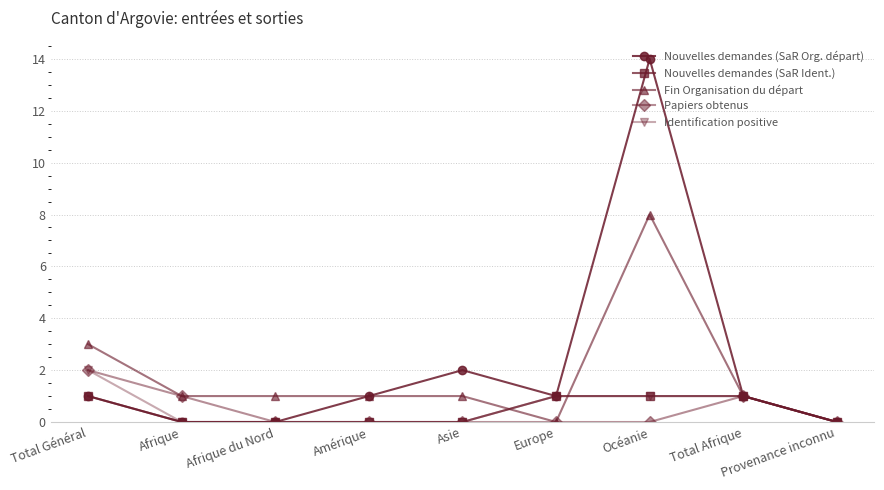

What is the difference between the maximum and minimum values in the Papiers obtenus series?

2